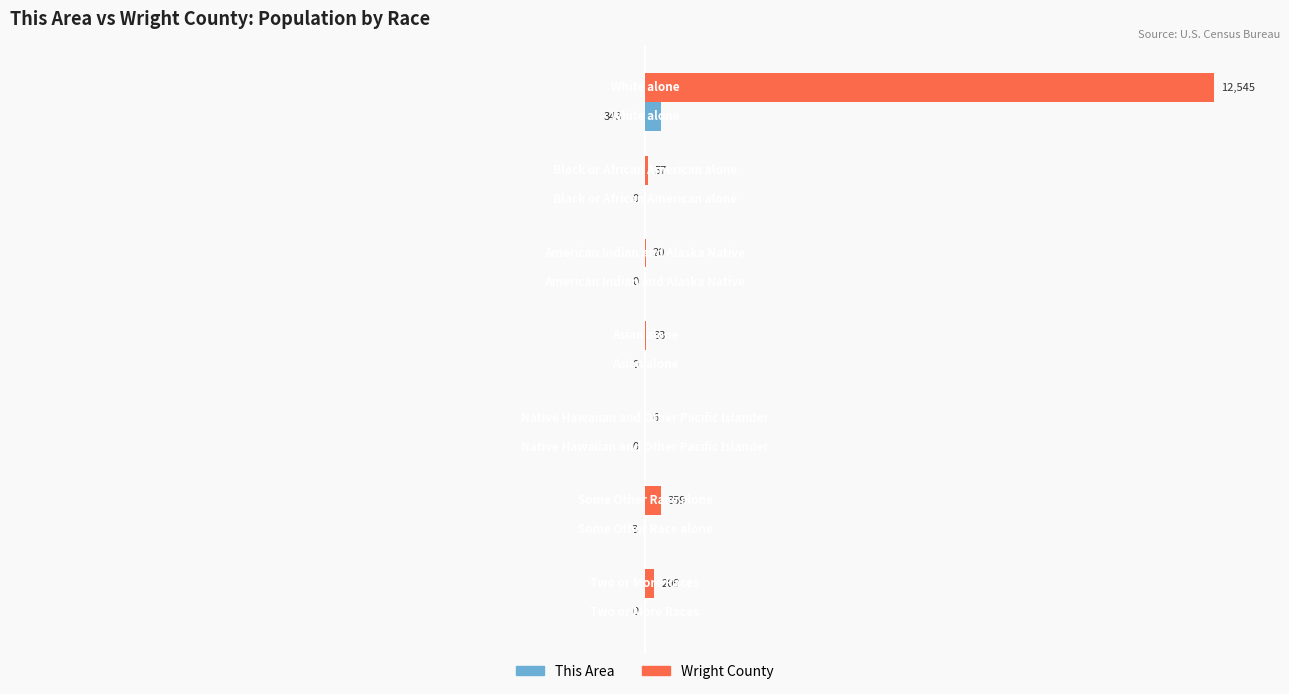

What is the greatest value displayed?

12545